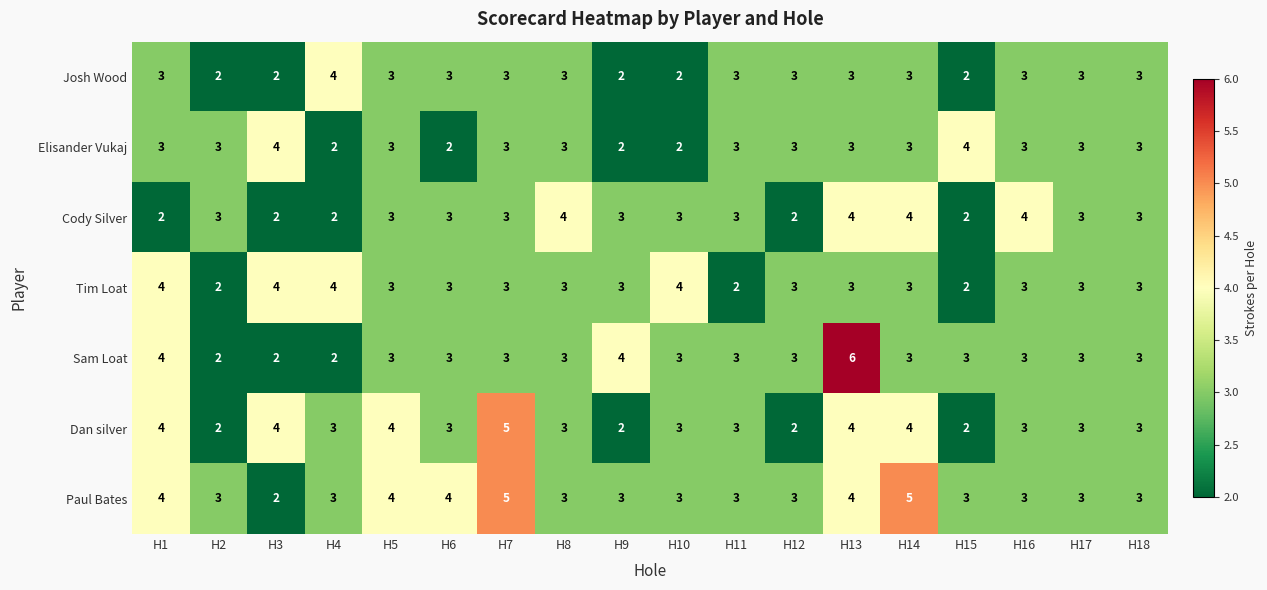

At which category is the sum across all series the highest?

H13